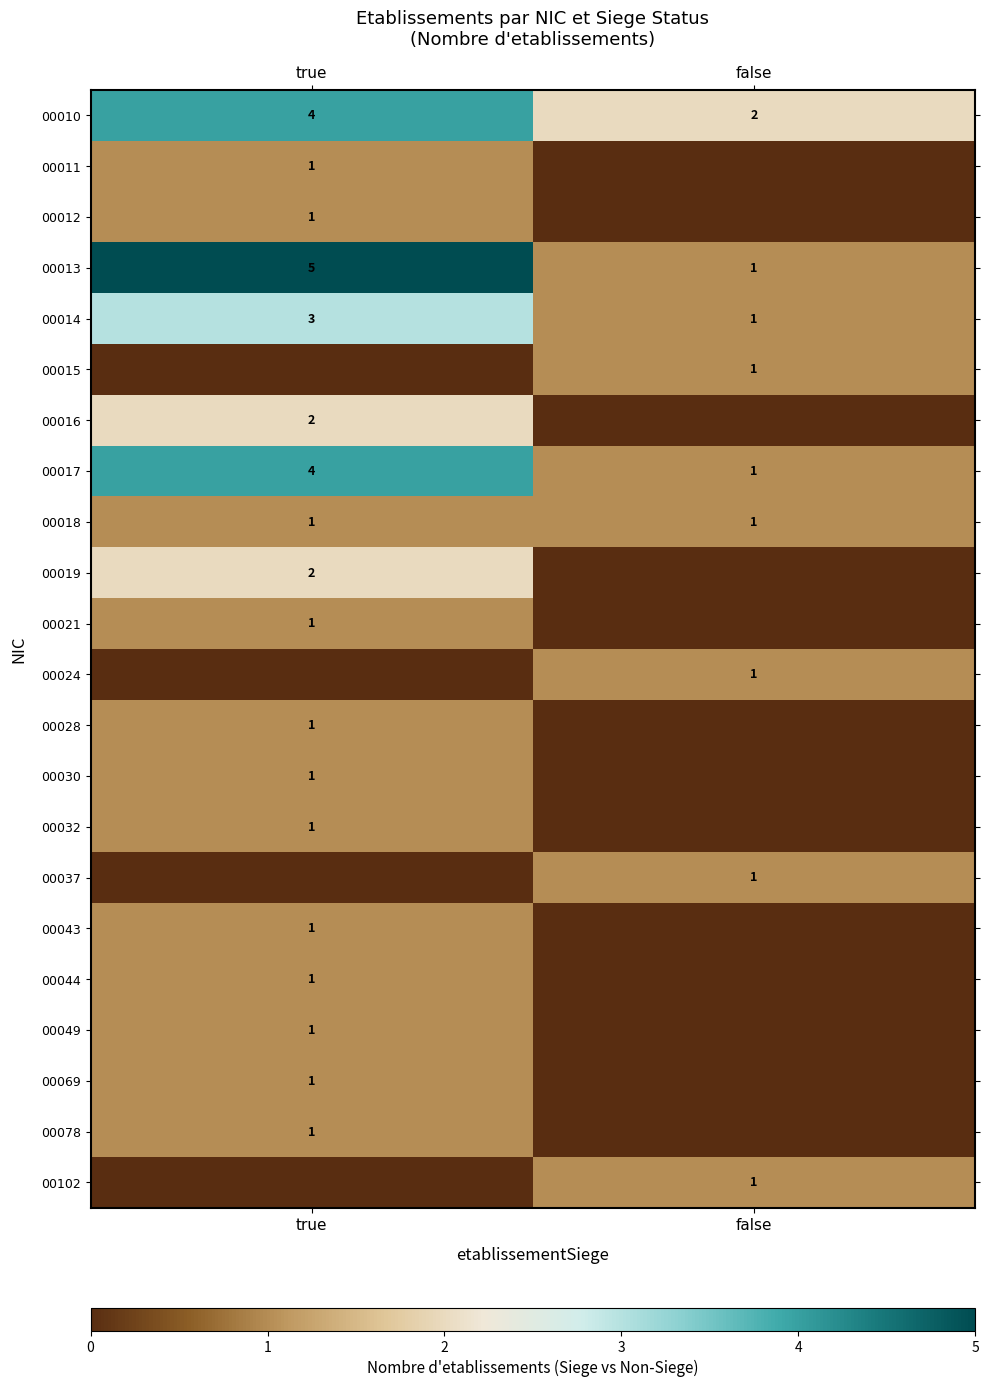

At which category does the chart reach its peak across all series?

true